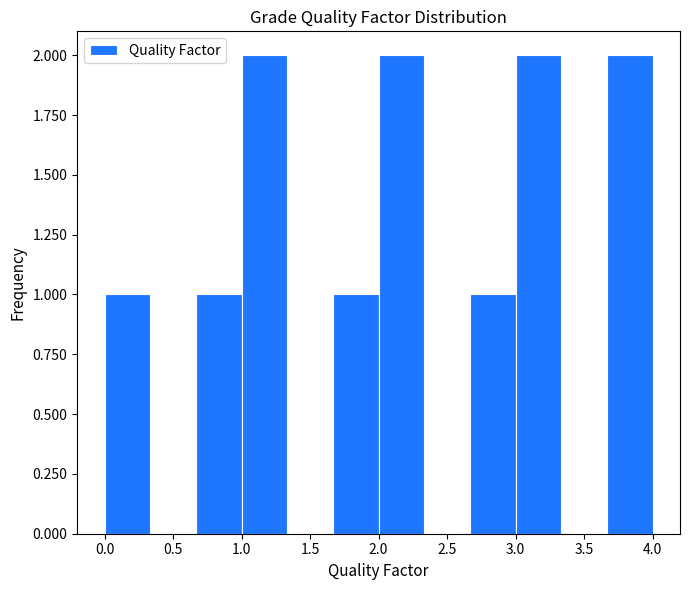

Reading left to right, list every bar in this chart as the range it spans on the x-axis followed by its height. Neither the bar edges nor the heights are printed on the chart, so give them approximately, as read against the axes.

0.00 to 0.35: 1
0.35 to 0.65: 0
0.65 to 1.00: 1
1.00 to 1.35: 2
1.35 to 1.65: 0
1.65 to 2.00: 1
2.00 to 2.35: 2
2.35 to 2.65: 0
2.65 to 3.00: 1
3.00 to 3.35: 2
3.35 to 3.65: 0
3.65 to 4.00: 2